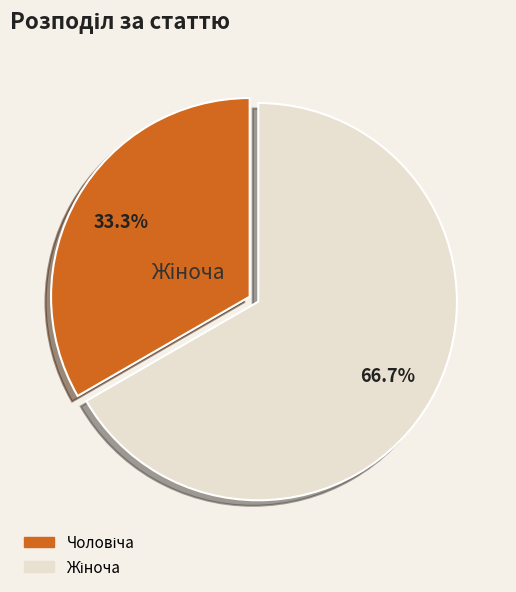

How much of the chart is everything except Чоловіча?

66.7%